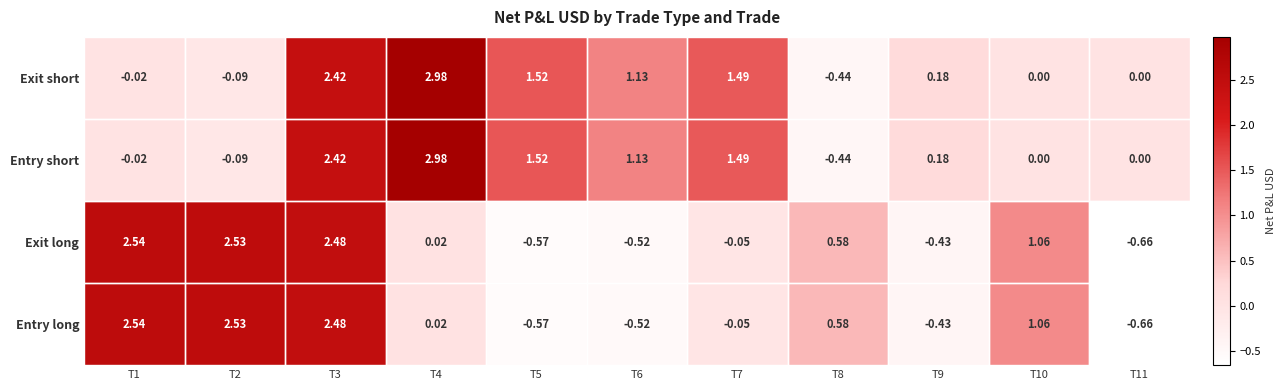

Is the value of Exit long at T6 greater than the value of Entry short at T1?

No